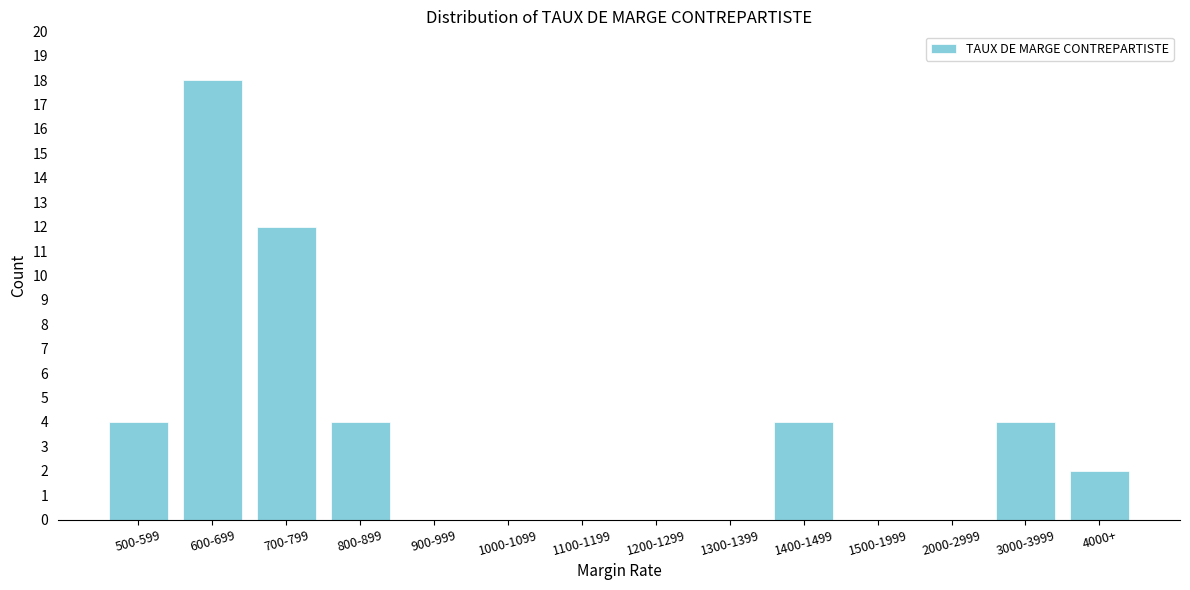

Reading left to right, transcribe all the data shown in this chart.

500-599=4	600-699=18	700-799=12	800-899=4	900-999=0	1000-1099=0	1100-1199=0	1200-1299=0	1300-1399=0	1400-1499=4	1500-1999=0	2000-2999=0	3000-3999=4	4000+=2